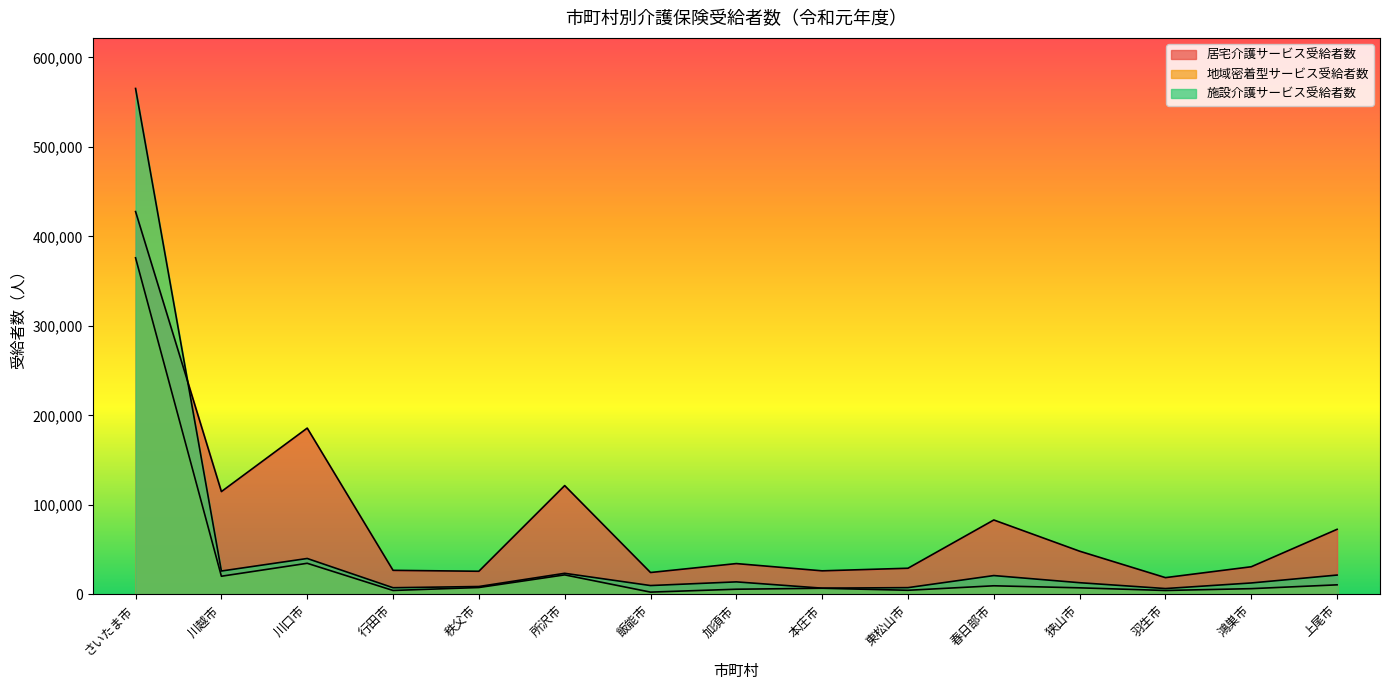

What is the average value of the 施設介護サービス受給者数 series?

52251